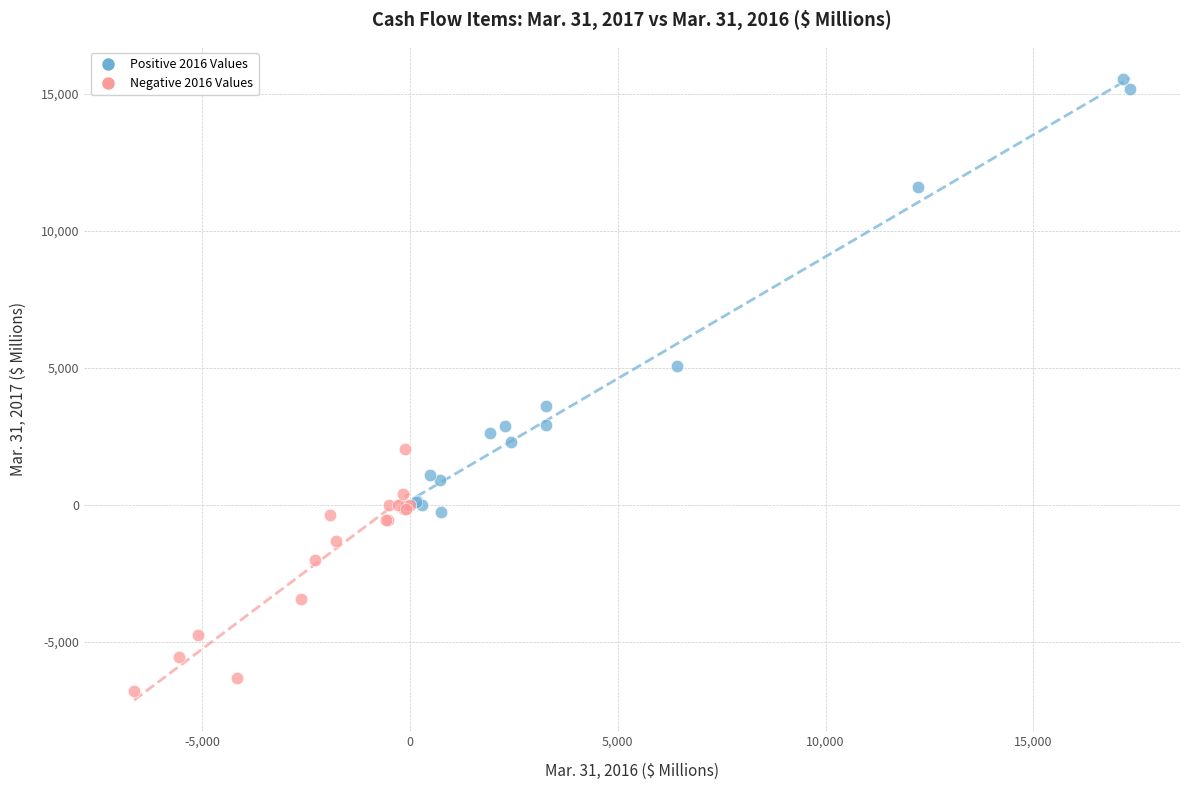

Which series contains the highest Y value?

Positive 2016 Values